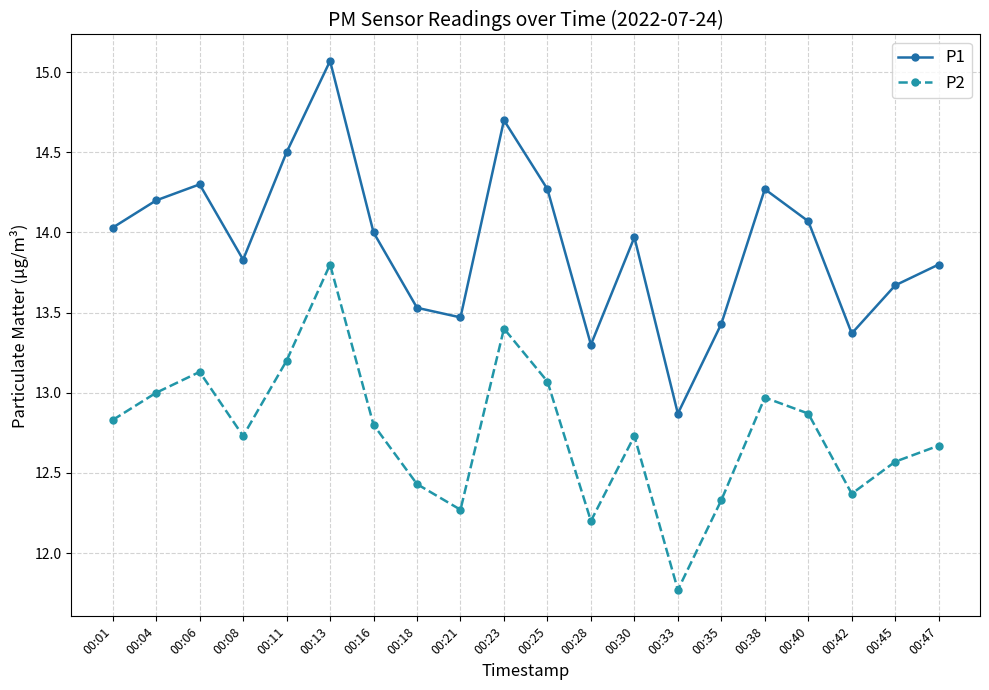

Is it true that P2 equals 3.2 at 00:04?

False